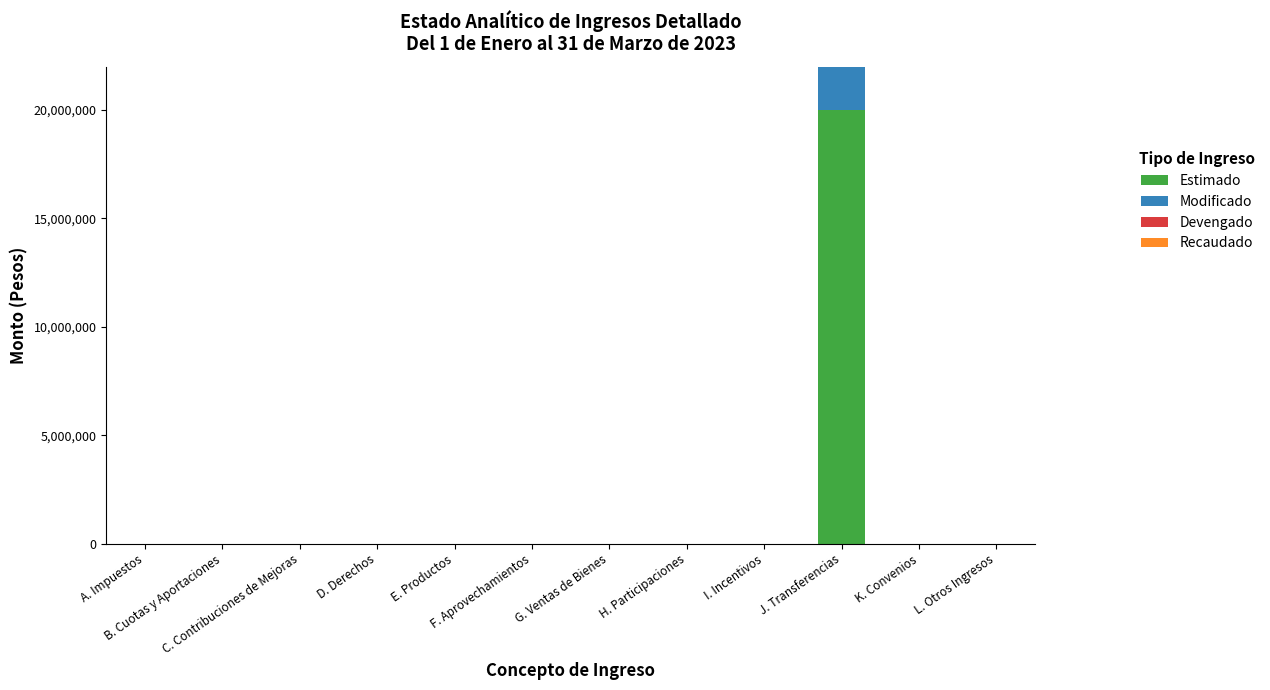

The Estimado series shows 30358942 at J. Transferencias. True or false?

False